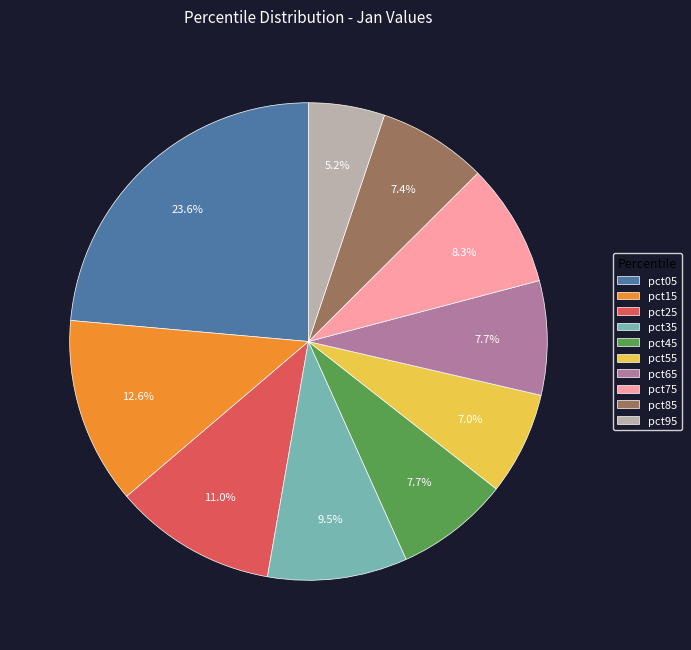

Which slice is the smallest?

pct95